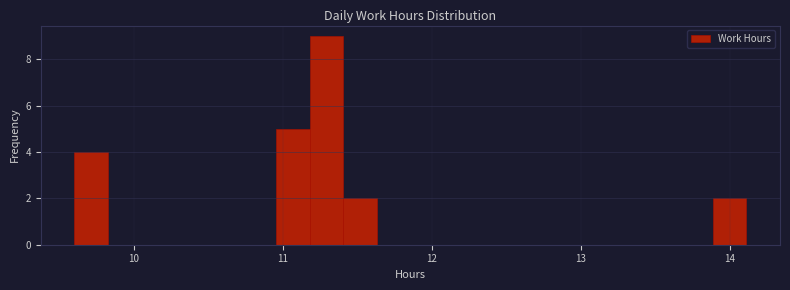

Read against the x-axis, roughly where is the centre of the tallest bar?

11.3